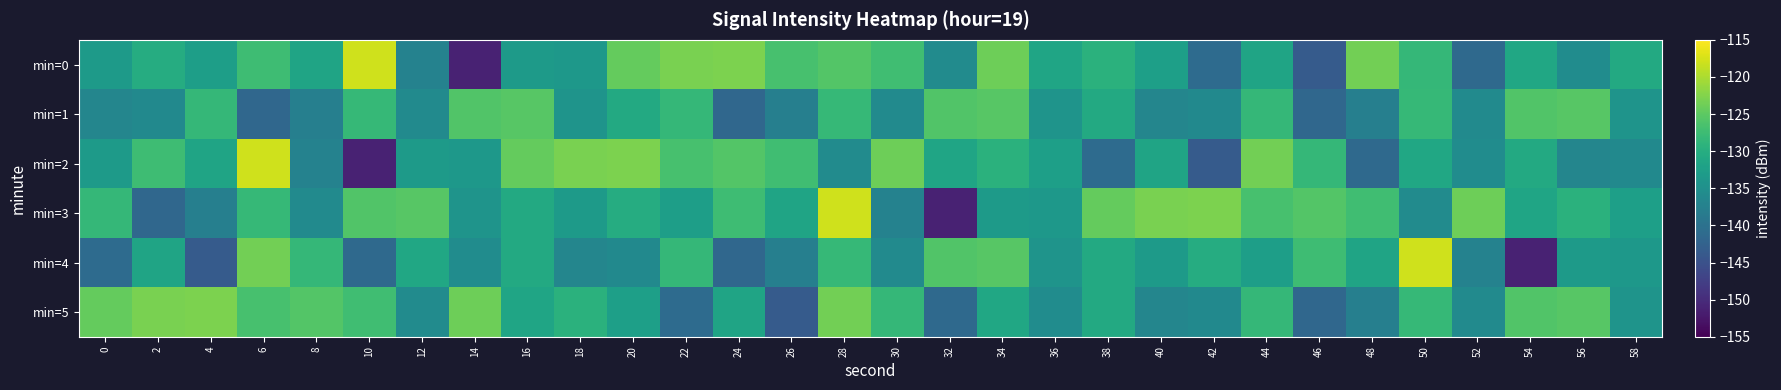

List the series in order of their peak value, lowest first.

min=1, min=5, min=0, min=2, min=3, min=4